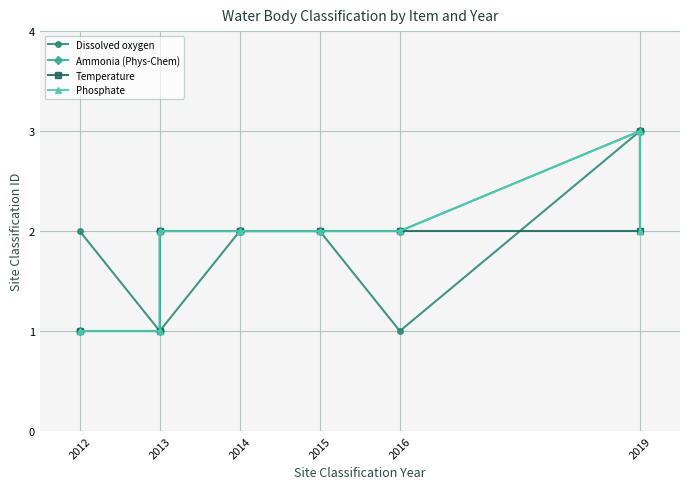

True or false: Temperature and Ammonia (Phys-Chem) cross at least once.

False